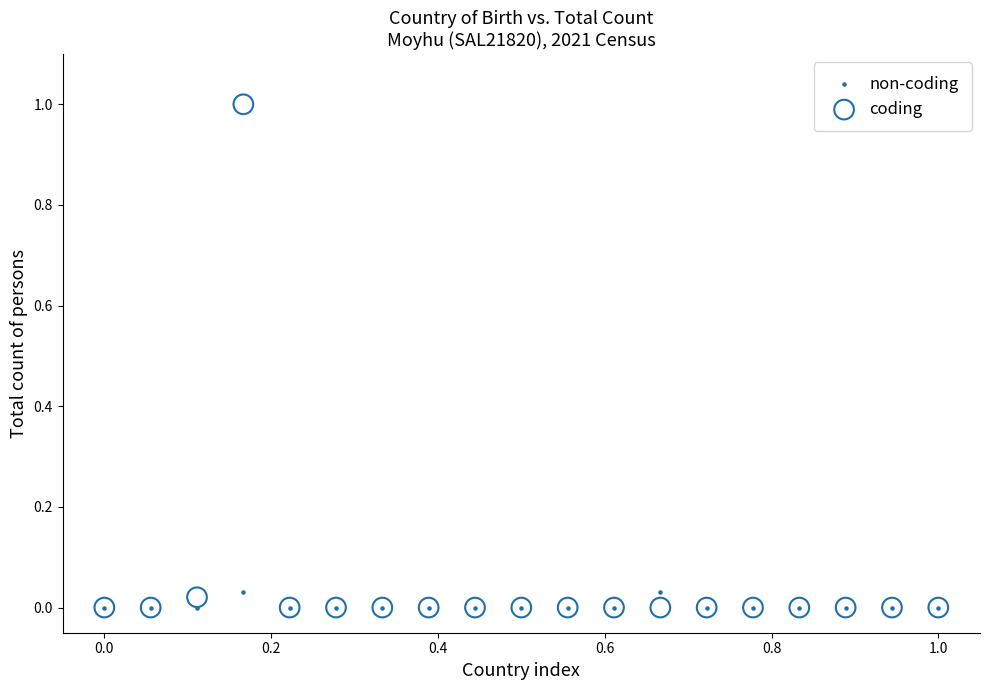

What are all the series names shown in the legend?

non-coding, coding